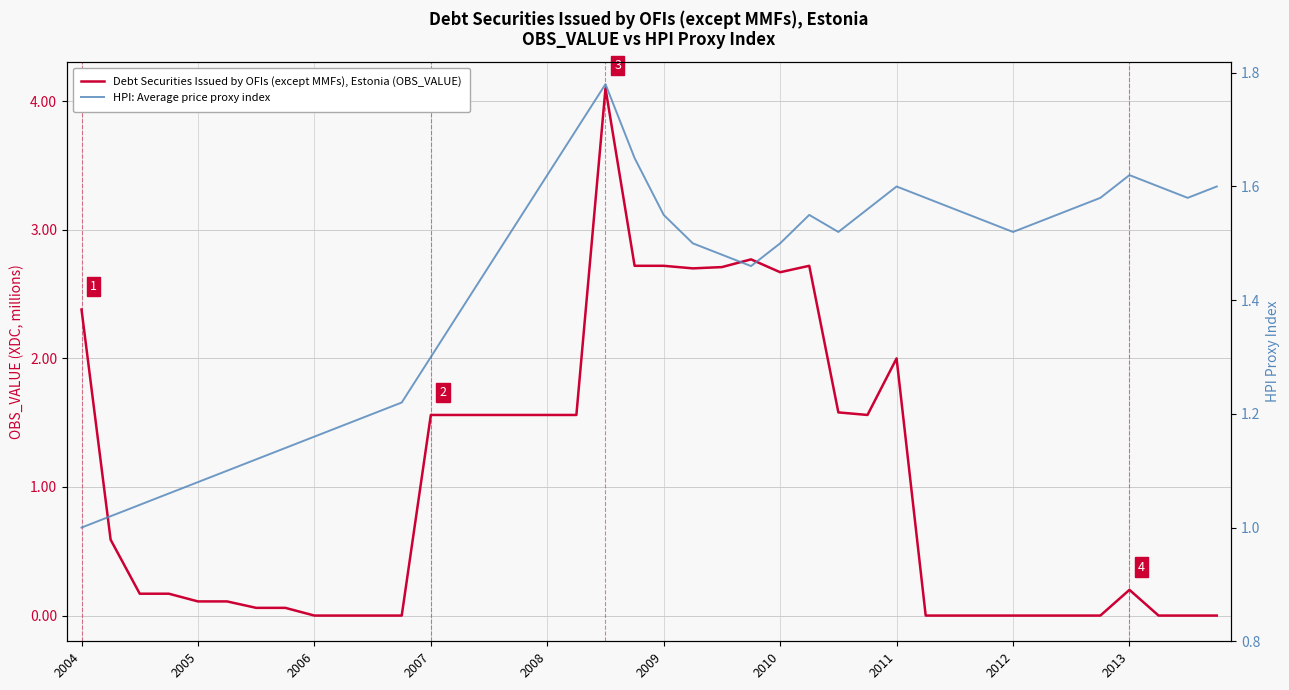

True or false: Debt Securities Issued by OFIs (except MMFs), Estonia (OBS_VALUE) has more than 1 interior local peaks.

True